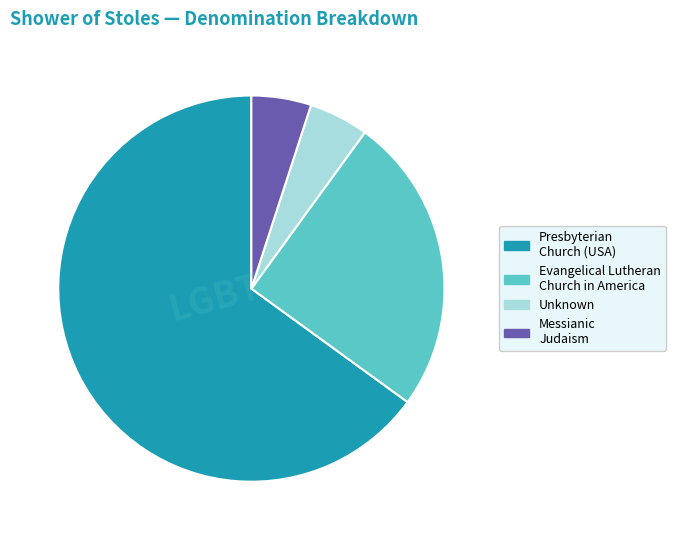

Approximately how many times larger is the value at Messianic Judaism compared to Unknown?

1.0